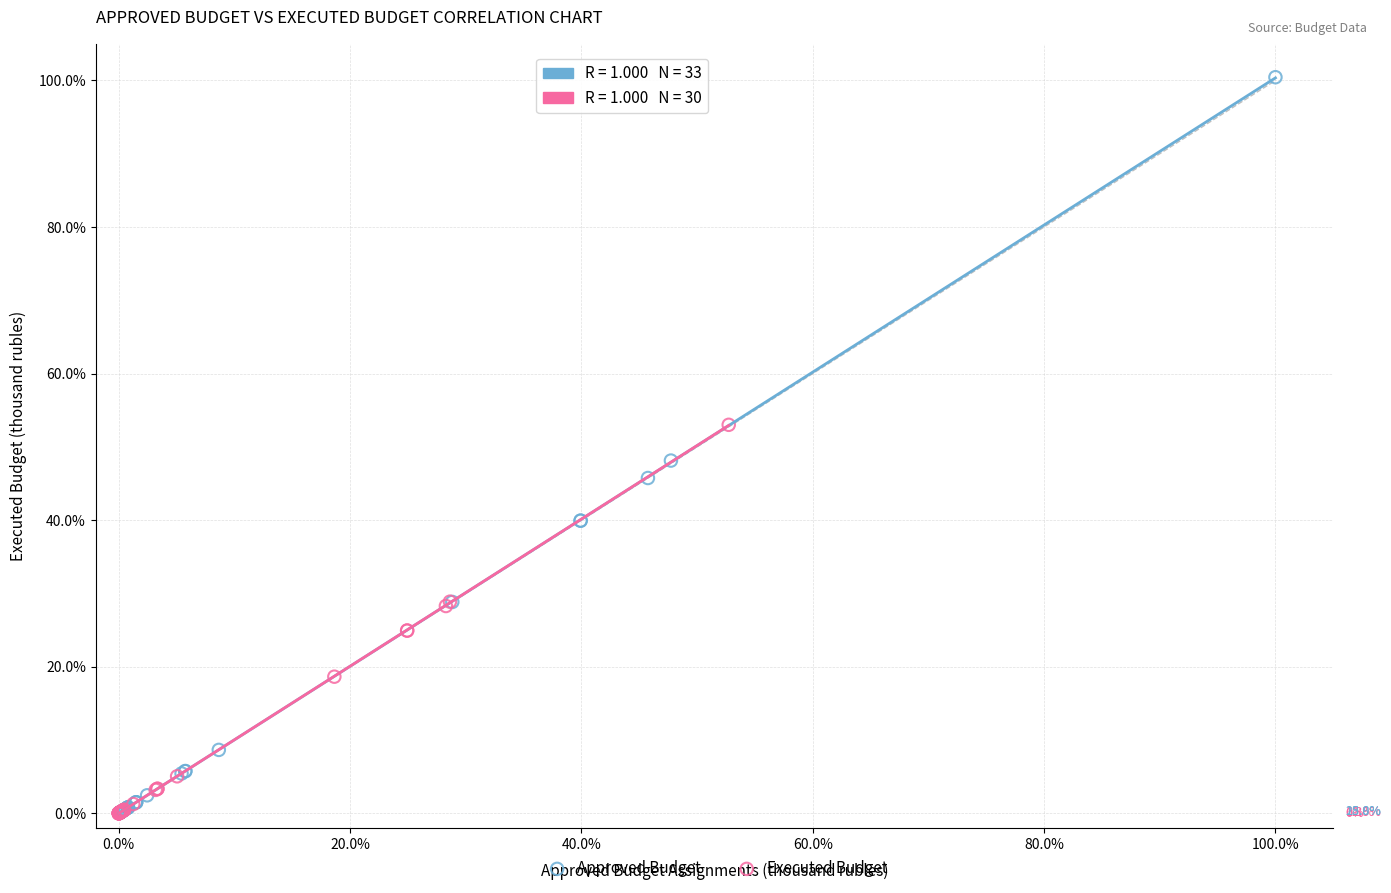

Which series contains the highest Y value?

Approved Budget